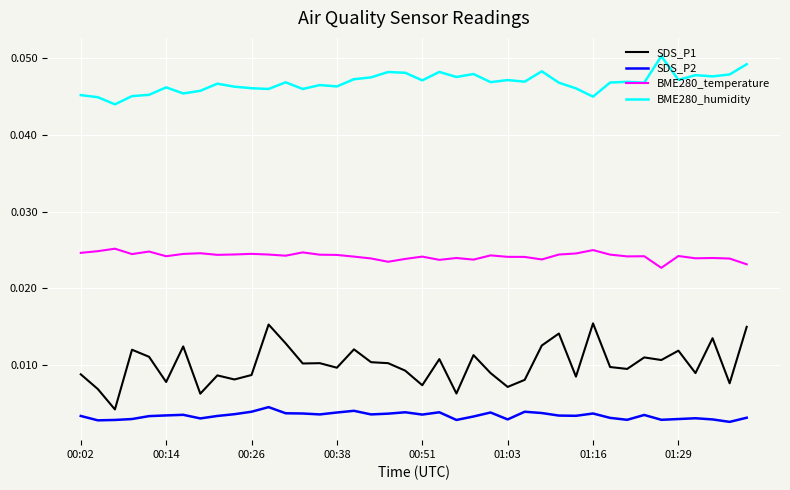

Which series has the widest spread of values?

SDS_P1